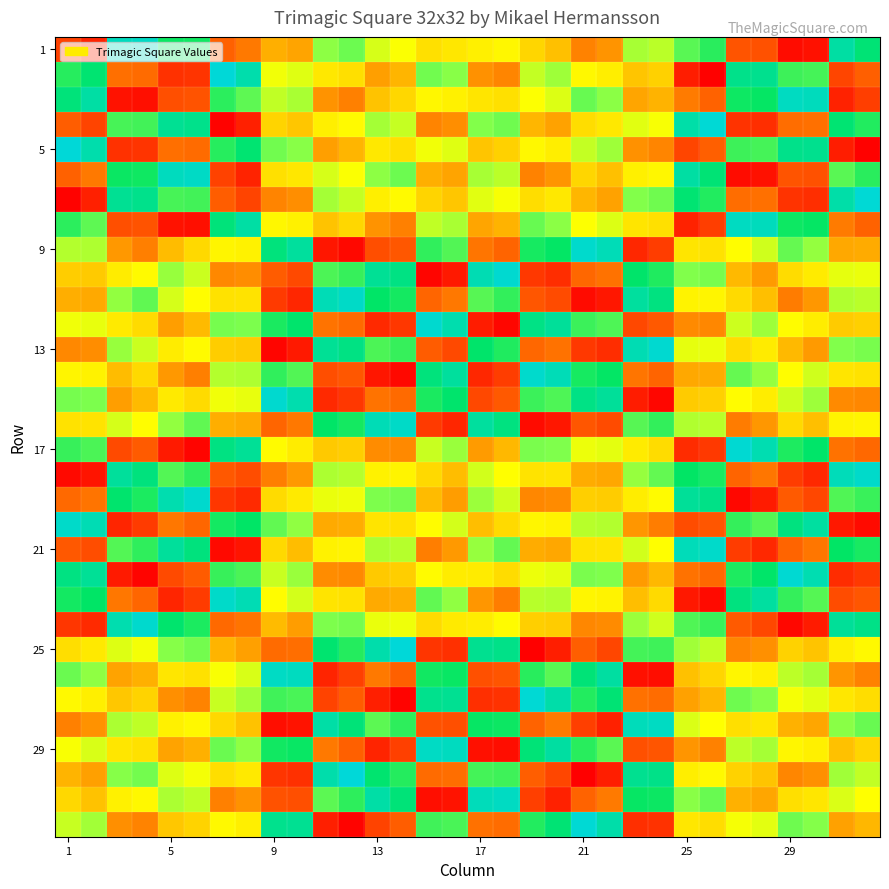

What is the maximum value shown in the chart?

1024